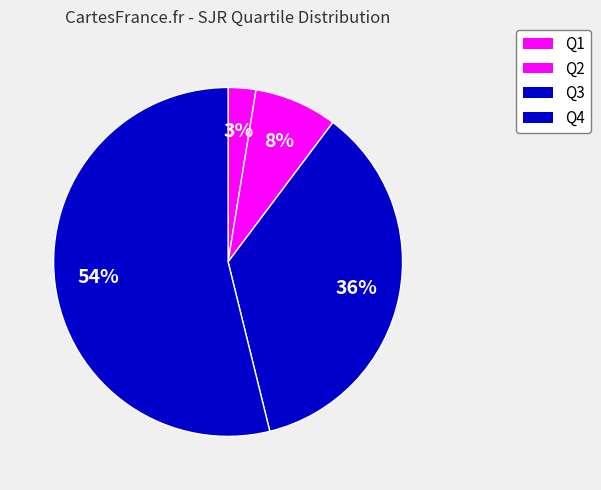

What is the largest slice in the pie chart?

Q4